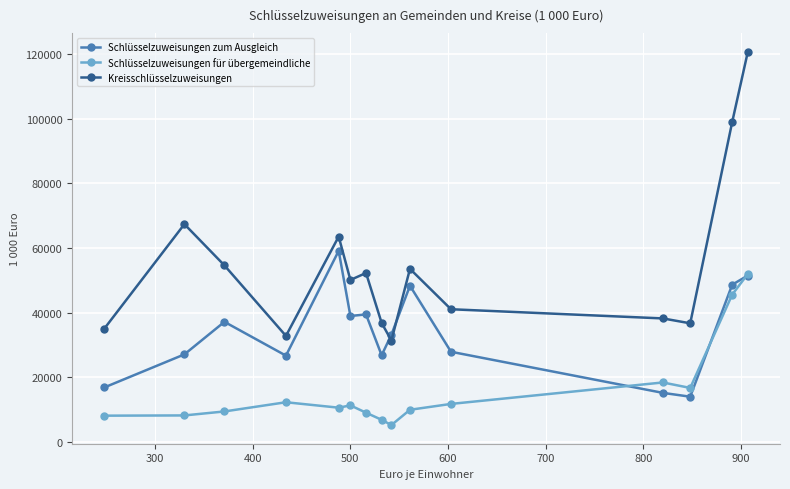

At how many categories does at least one series exceed 65310?

3